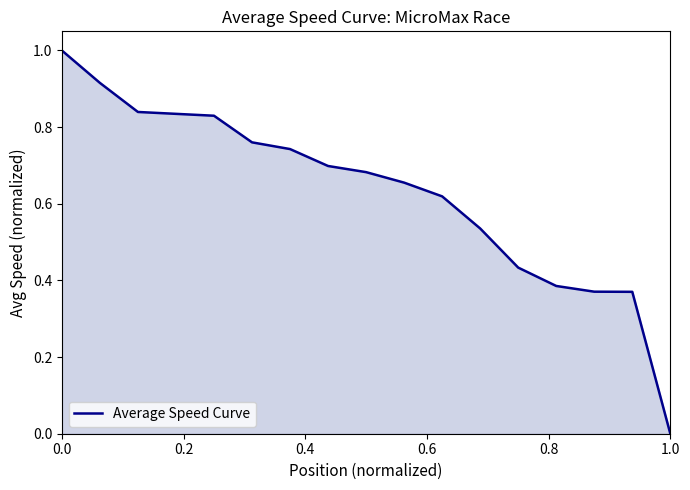

What is the maximum value shown in the chart?

1.0